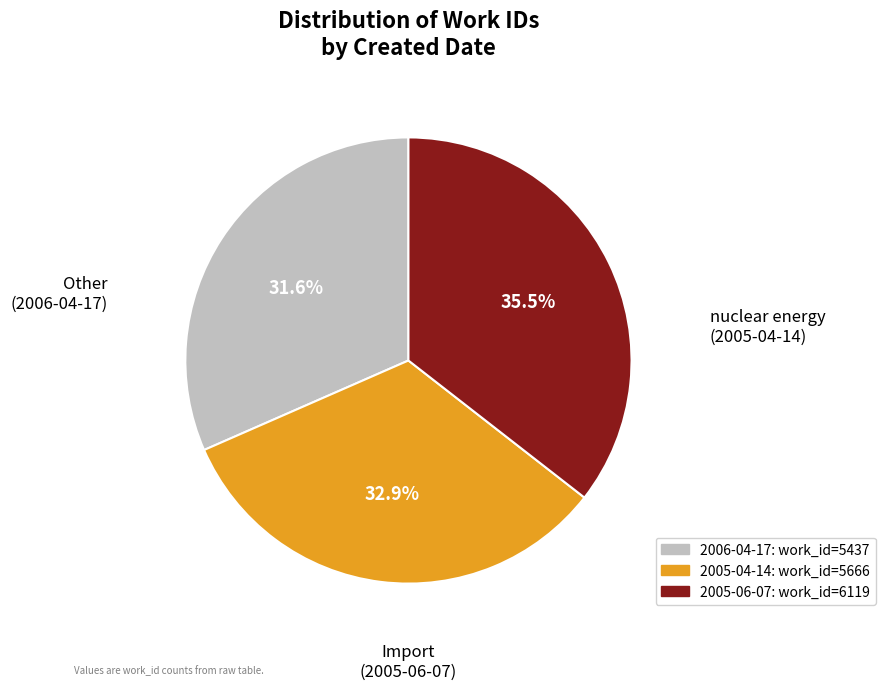

Is it true that 2006-04-17 is 32% of the pie?

True